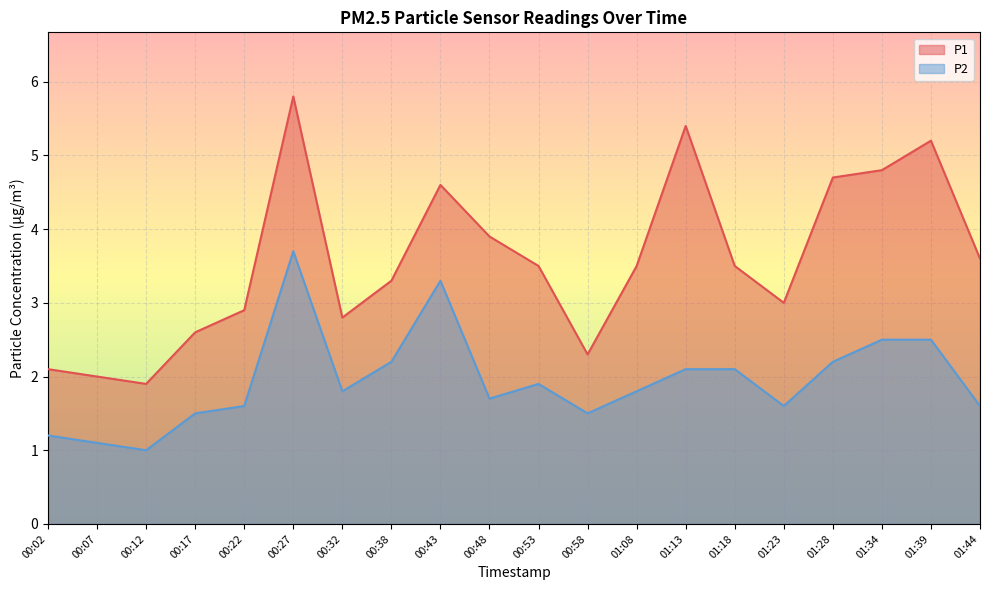

Where is the first local minimum for P1?

00:12